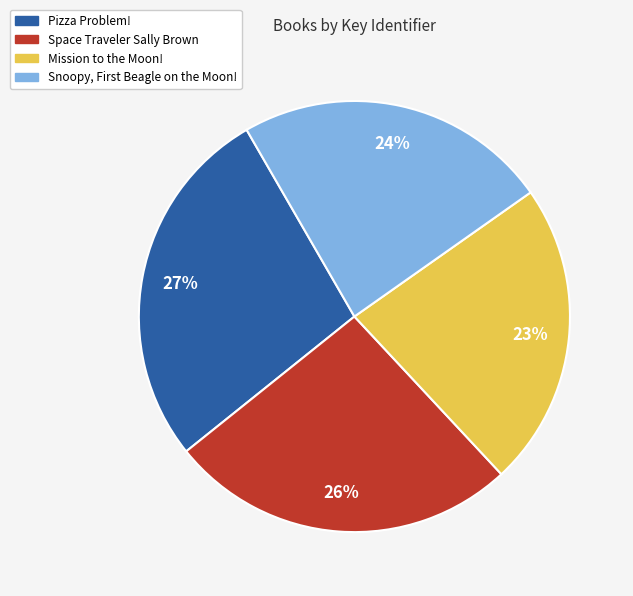

To the nearest percent, what portion does Space Traveler Sally Brown represent?

26%